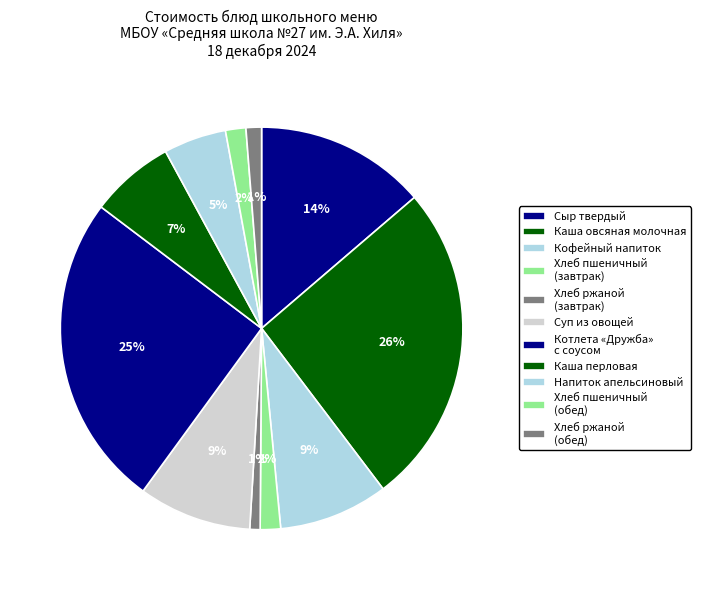

The Хлеб пшеничный (завтрак) slice represents 2% of the pie. True or false?

True